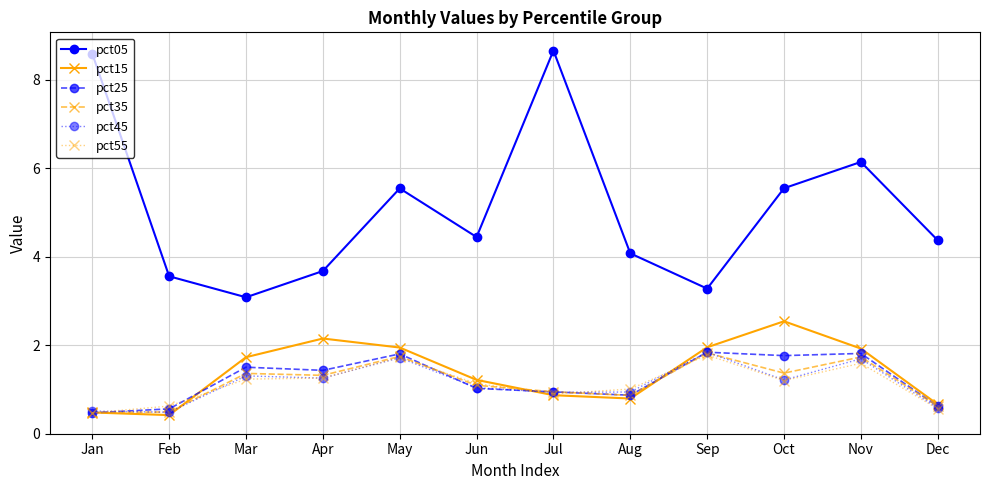

What is the sum of all pct25 values?

14.6